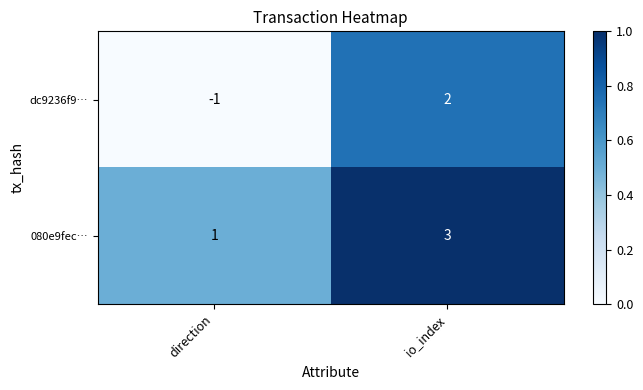

Reading left to right, list all the values displayed in this chart.

dc9236f9…: -1	2
080e9fec…: 1	3